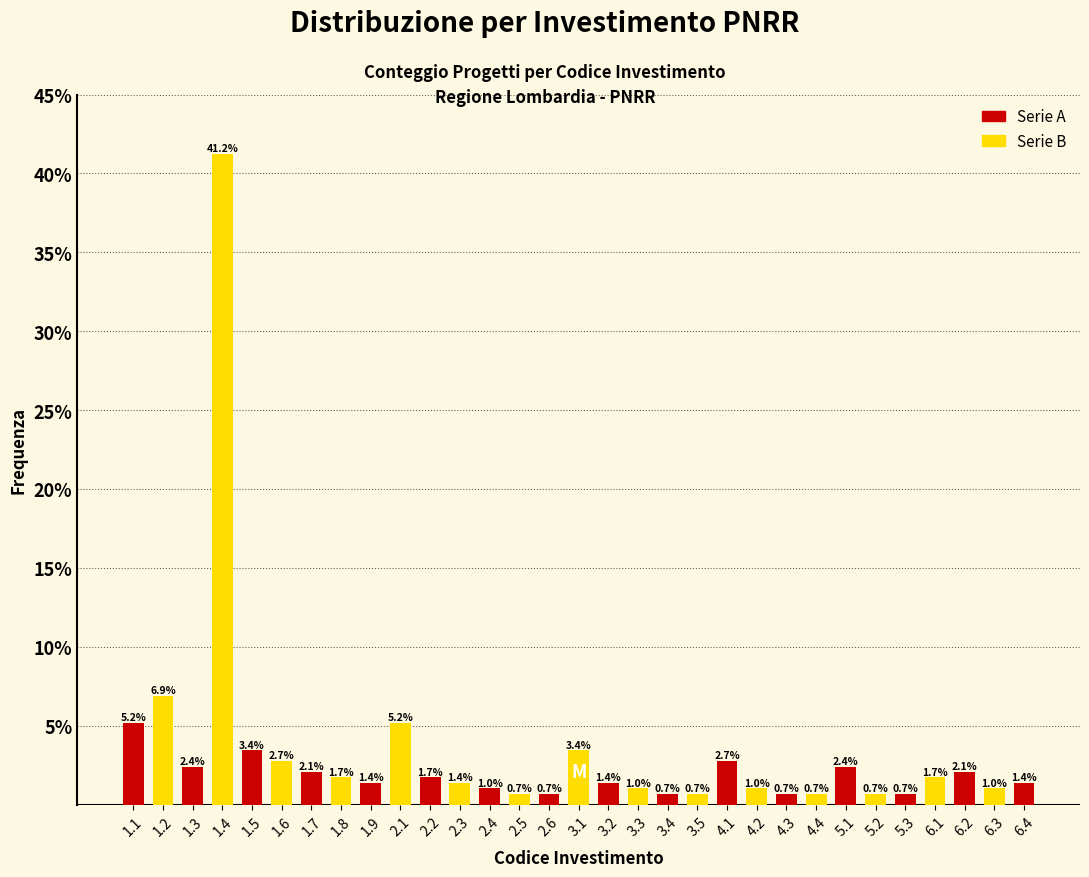

Reading right to left, extract all data points from this chart.

6.4=1.4	6.3=1.0	6.2=2.1	6.1=1.7	5.3=0.7	5.2=0.7	5.1=2.4	4.4=0.7	4.3=0.7	4.2=1.0	4.1=2.7	3.5=0.7	3.4=0.7	3.3=1.0	3.2=1.4	3.1=3.4	2.6=0.7	2.5=0.7	2.4=1.0	2.3=1.4	2.2=1.7	2.1=5.2	1.9=1.4	1.8=1.7	1.7=2.1	1.6=2.7	1.5=3.4	1.4=41.2	1.3=2.4	1.2=6.9	1.1=5.2